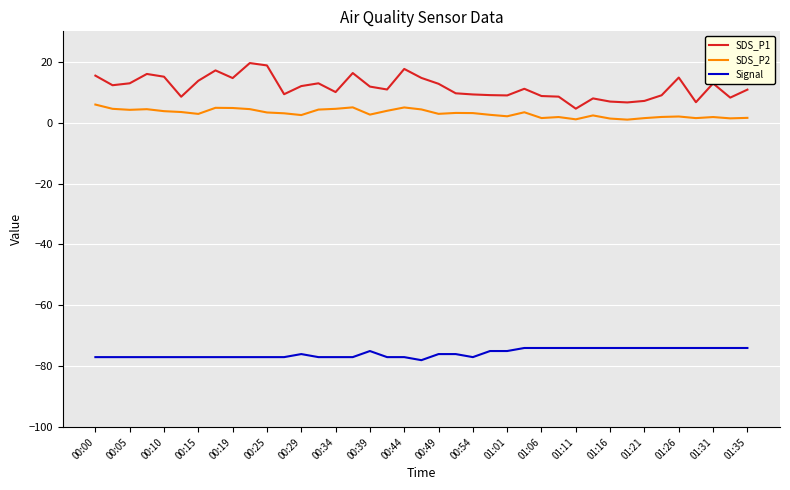

What is the minimum value shown in the chart?

-78.0